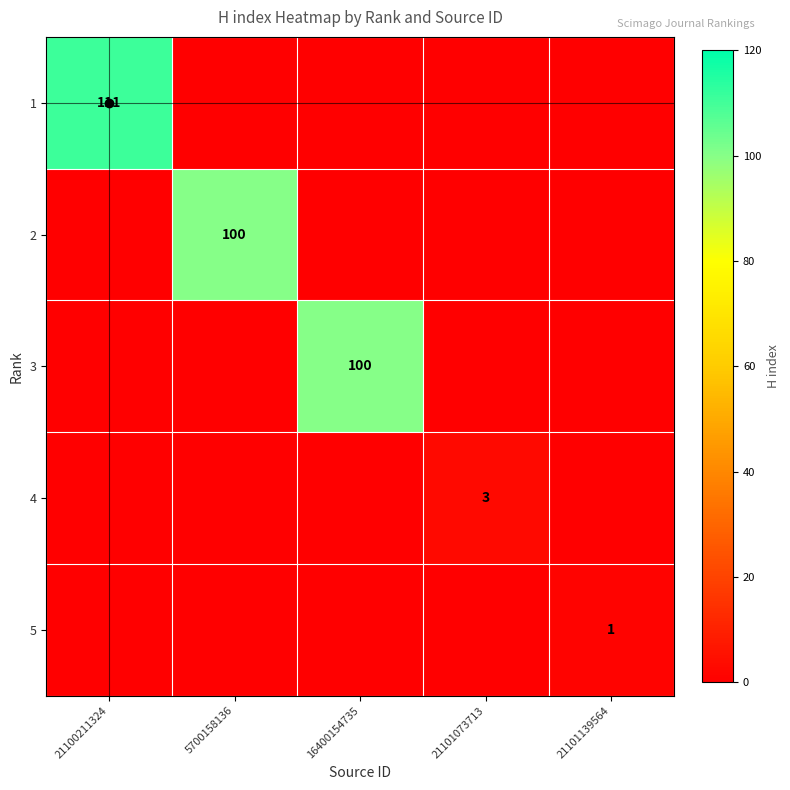

The value of 2 at 5700158136 is 171. True or false?

False